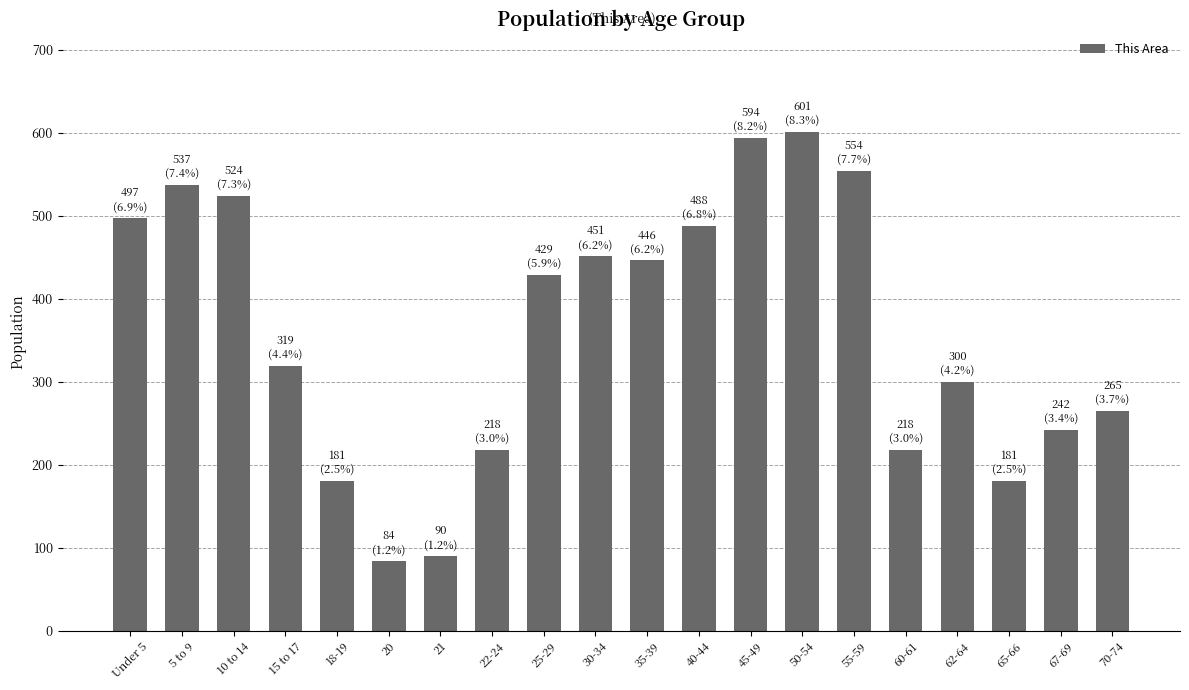

Does the chart contain stacked bars?

No